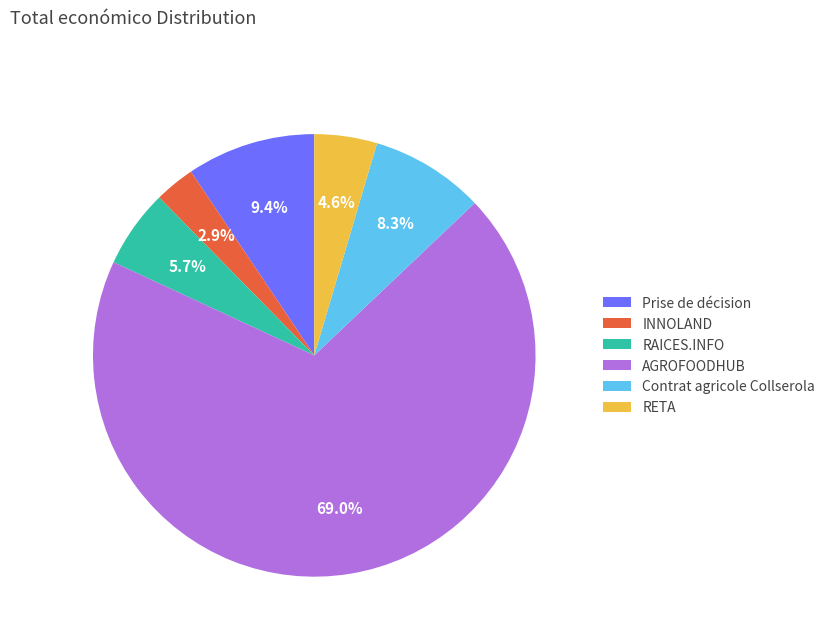

What is the ratio of the value at AGROFOODHUB to the value at Contrat agricole Collserola?

8.3